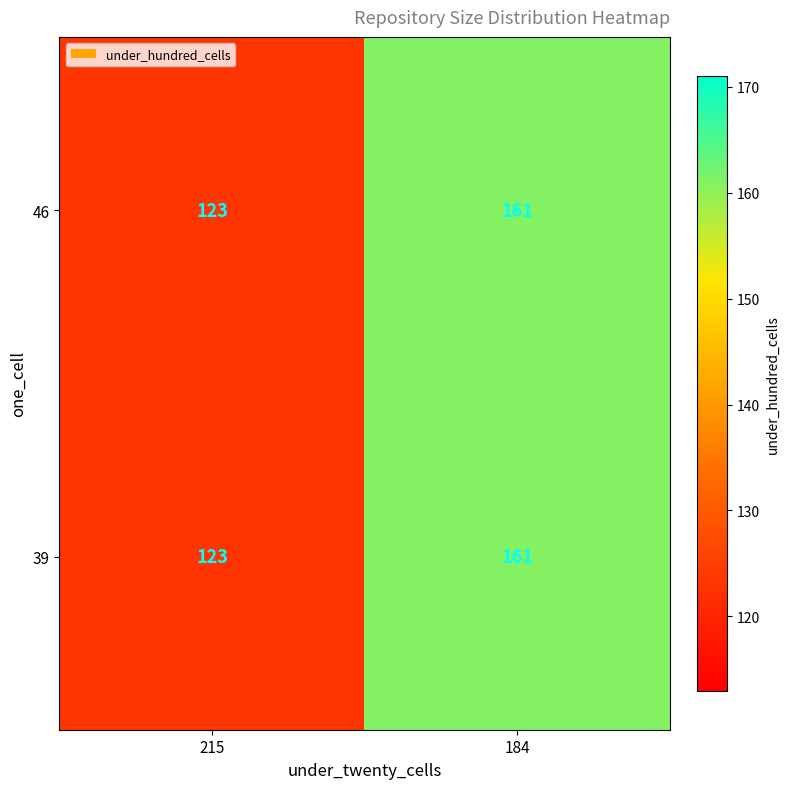

The value of 39 at 215 is 214. True or false?

False